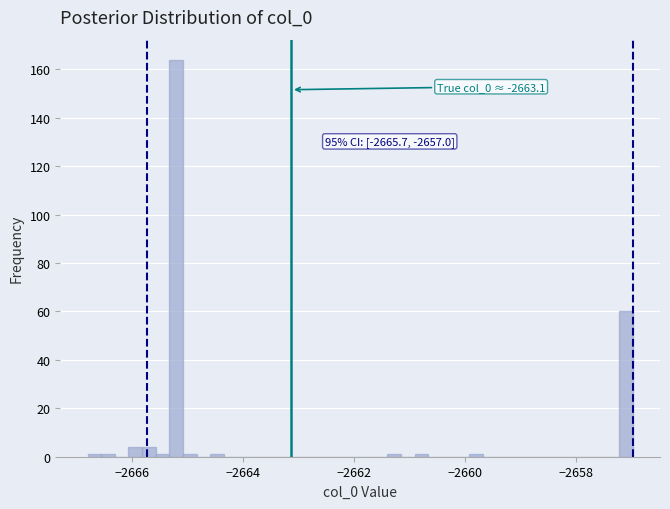

Read against the x-axis, roughly where is the centre of the tallest bar?

-2665.2